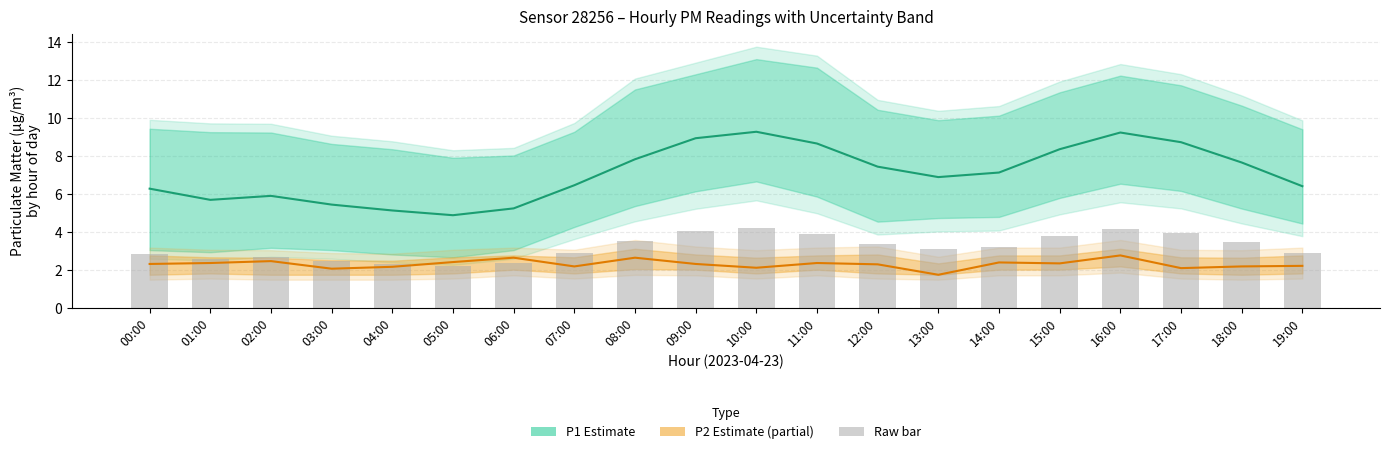

The value of Raw readings at 15:00 is 3.8. True or false?

True